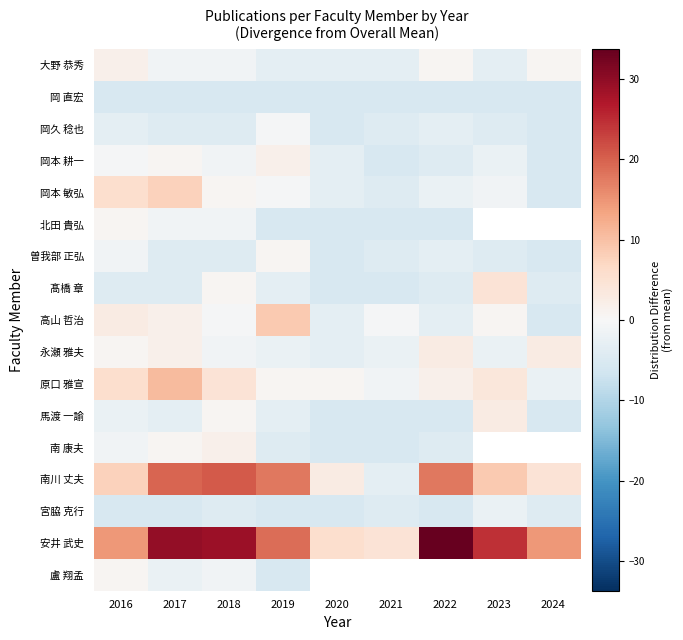

Where is 北田 貴弘 nearest to the value -2?

2017